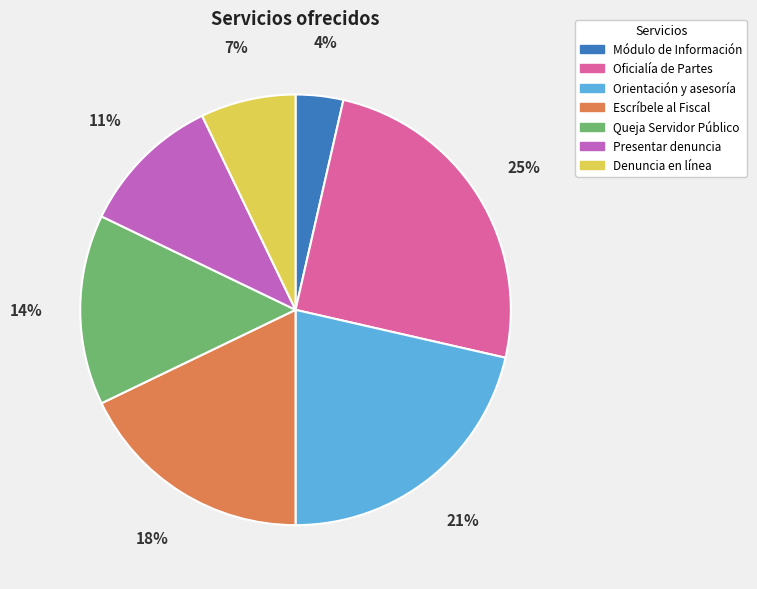

To the nearest percent, what is the average slice percentage?

14%